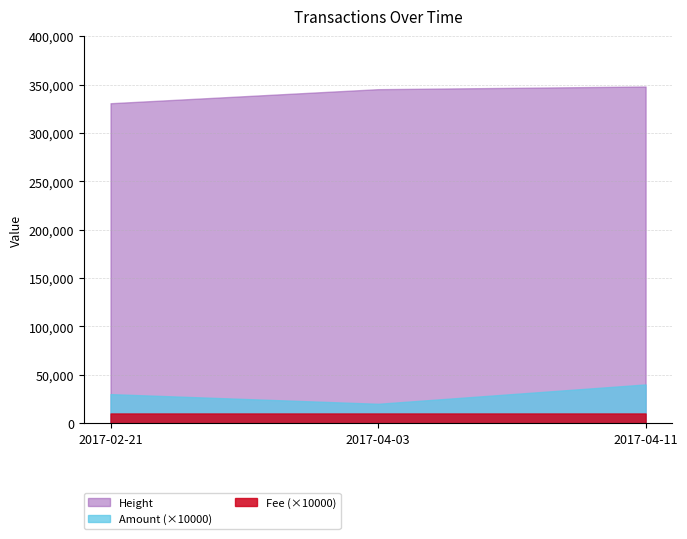

What is the label of the 3rd point from the left?

2017-04-11